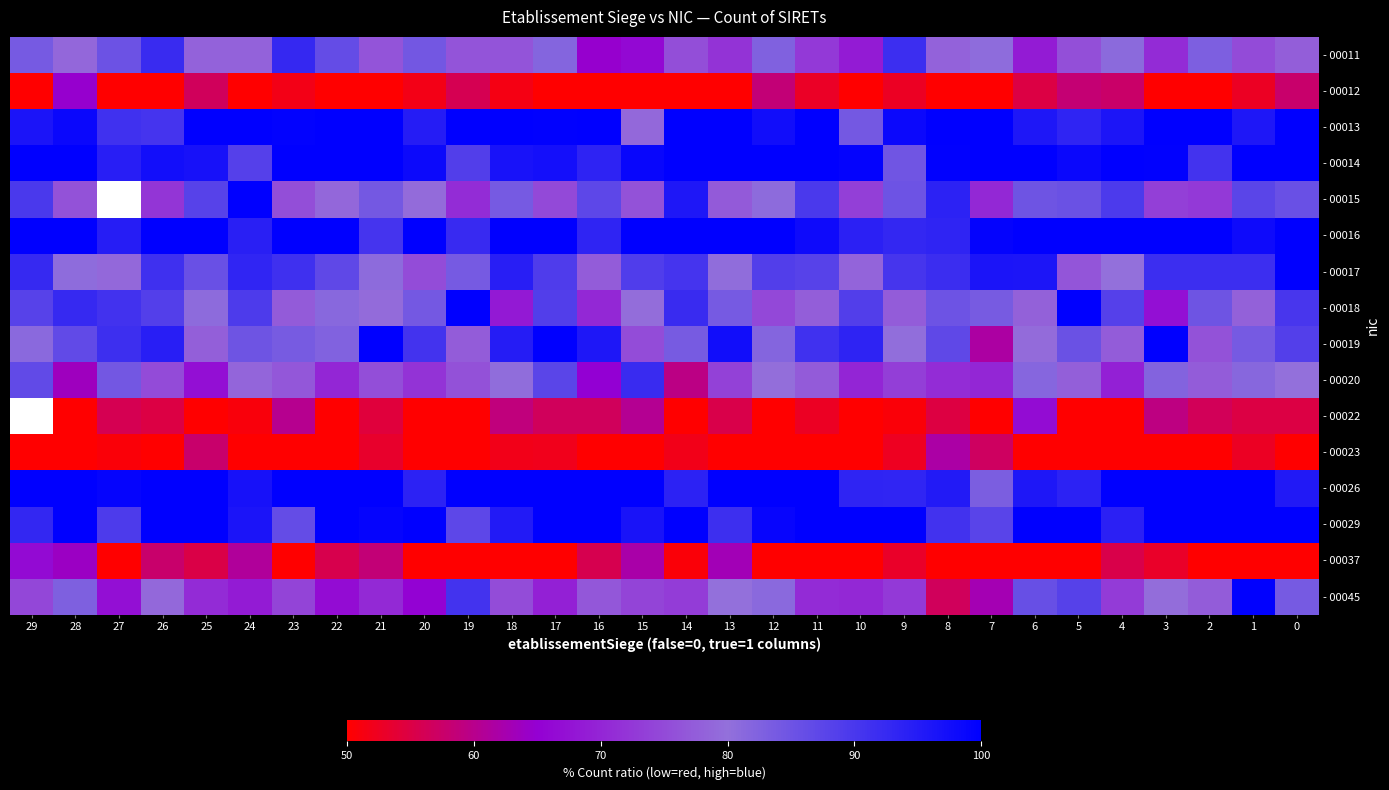

How many values in - 00022 are above zero?

29